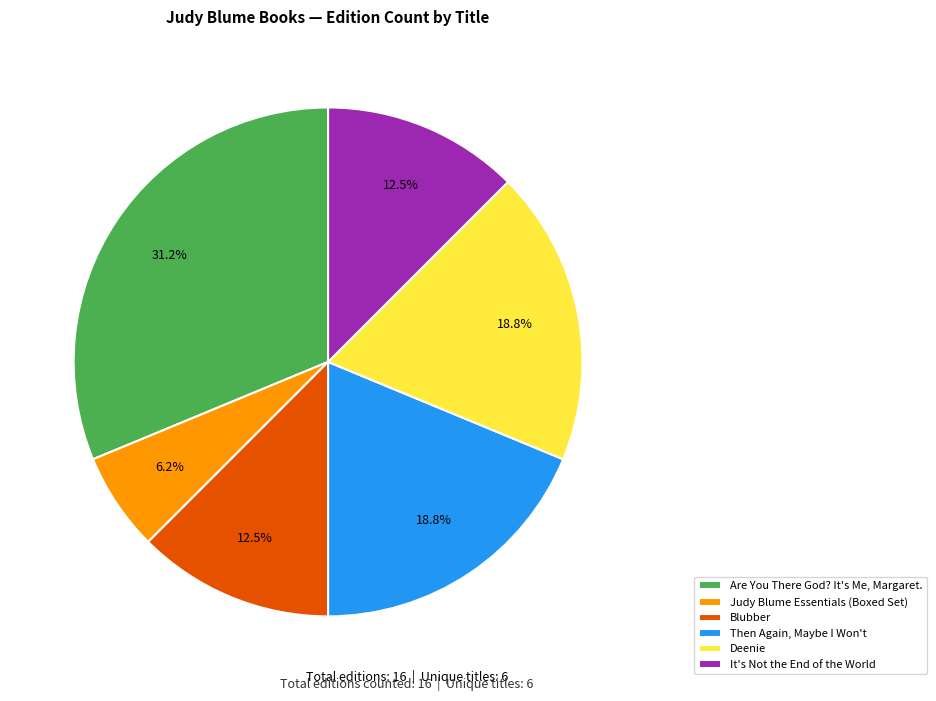

Count the number of slices in the pie.

6